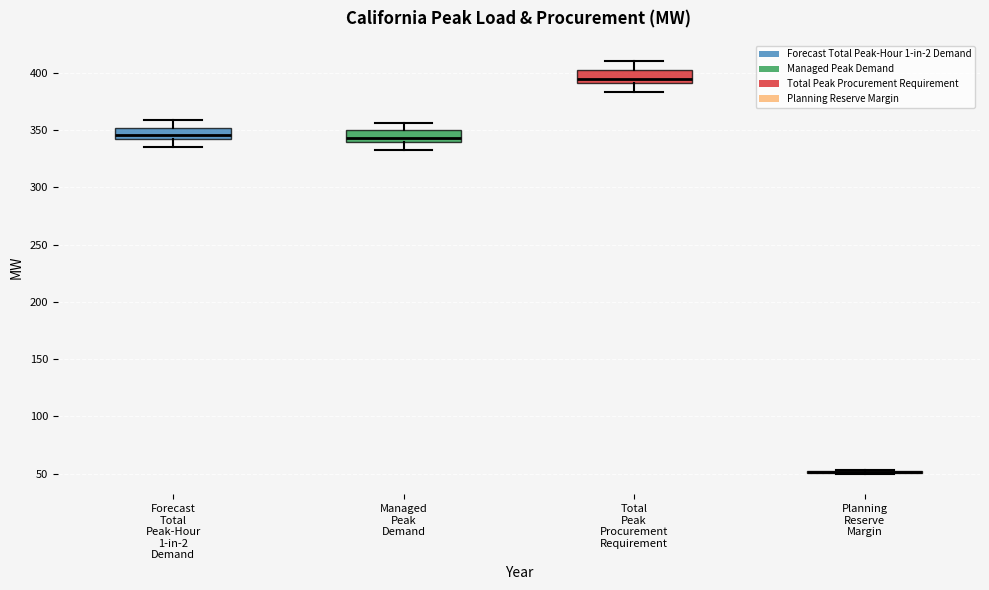

Where does the upper whisker of the box for Managed Peak Demand end on the y-axis? The values are not printed on the chart, so give them approximately, as read against the axis.

355